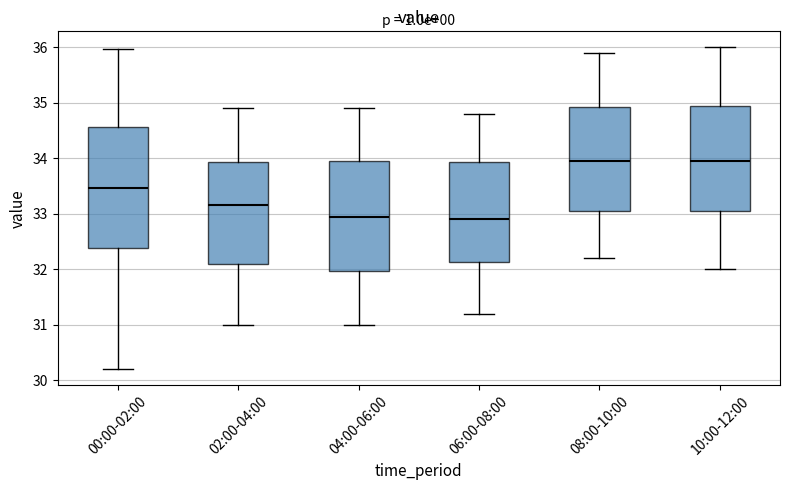

Reading left to right, transcribe this box plot: for each box, give where its median line is, the range the box spans, and where its two whiskers end, as read against the y-axis. The values are not printed on the chart, so give them approximately, as read against the axis.

00:00-02:00: median 33.5, box 32.4 to 34.6, whiskers 30.2 to 36.0
02:00-04:00: median 33.2, box 32.1 to 33.9, whiskers 31.0 to 34.9
04:00-06:00: median 33.0, box 32.0 to 34.0, whiskers 31.0 to 34.9
06:00-08:00: median 32.9, box 32.1 to 33.9, whiskers 31.2 to 34.8
08:00-10:00: median 34.0, box 33.1 to 34.9, whiskers 32.2 to 35.9
10:00-12:00: median 34.0, box 33.1 to 35.0, whiskers 32.0 to 36.0